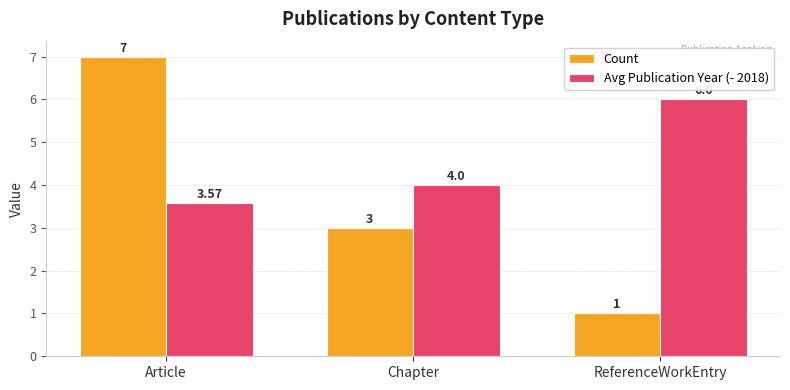

What is the average value of the Count series?

3.7